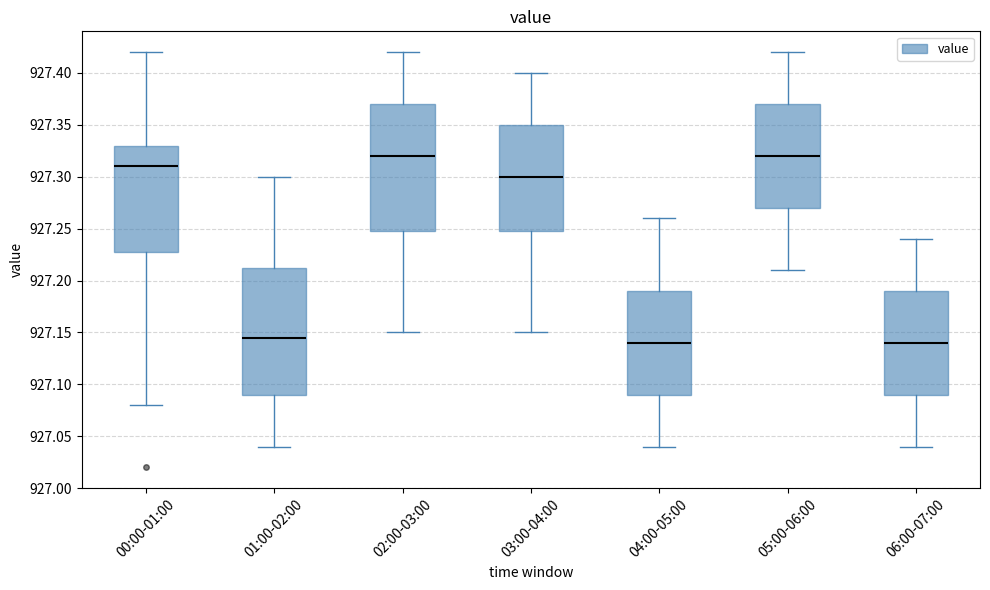

Reading left to right, transcribe this box plot: for each box, give where its median line is, the range the box spans, and where its two whiskers end, as read against the y-axis. The values are not printed on the chart, so give them approximately, as read against the axis.

00:00-01:00: median 927.310, box 927.230 to 927.330, whiskers 927.080 to 927.420
01:00-02:00: median 927.145, box 927.090 to 927.215, whiskers 927.040 to 927.300
02:00-03:00: median 927.320, box 927.250 to 927.370, whiskers 927.150 to 927.420
03:00-04:00: median 927.300, box 927.250 to 927.350, whiskers 927.150 to 927.400
04:00-05:00: median 927.140, box 927.090 to 927.190, whiskers 927.040 to 927.260
05:00-06:00: median 927.320, box 927.270 to 927.370, whiskers 927.210 to 927.420
06:00-07:00: median 927.140, box 927.090 to 927.190, whiskers 927.040 to 927.240